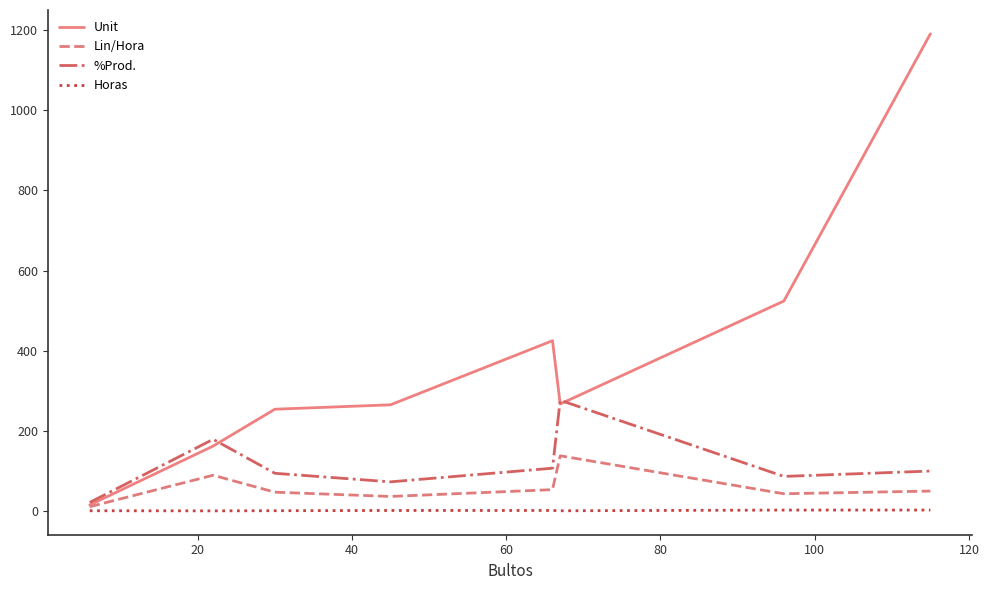

Which series has the largest total across all categories?

Unit